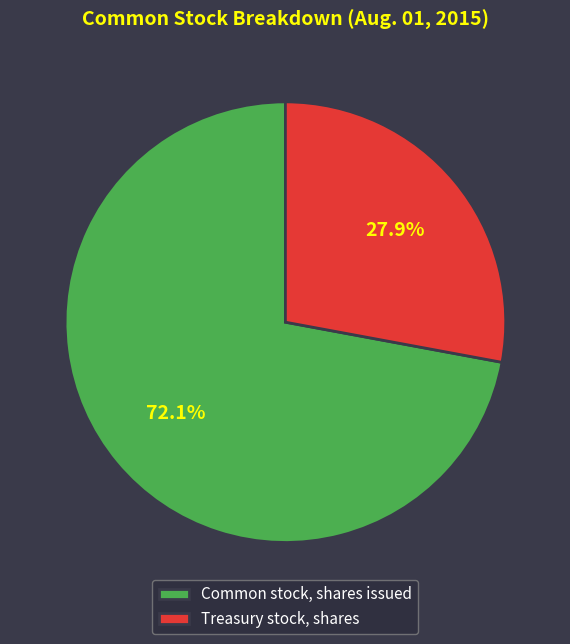

The Common stock, shares issued slice represents 72% of the pie. True or false?

True